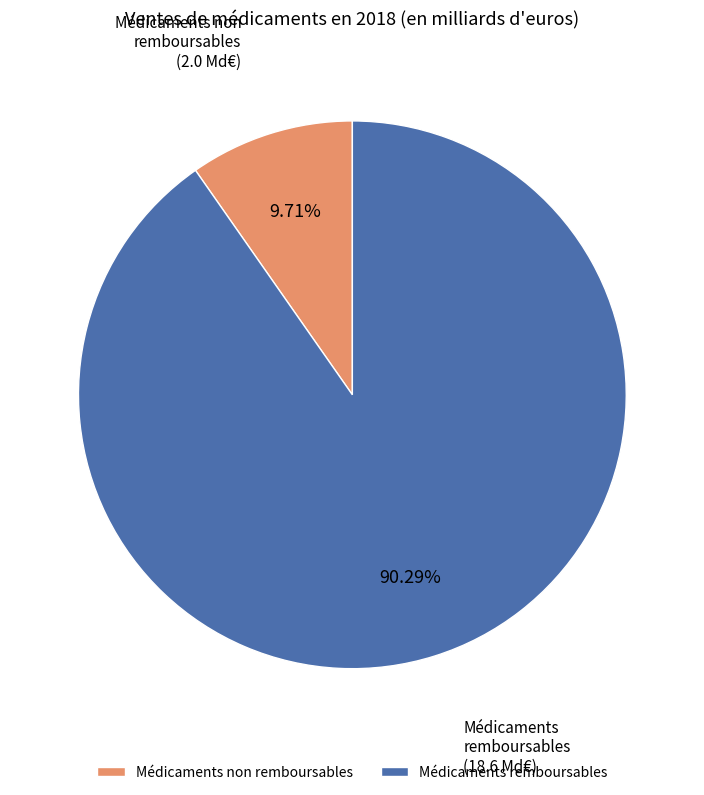

How many slices are in this pie chart?

2